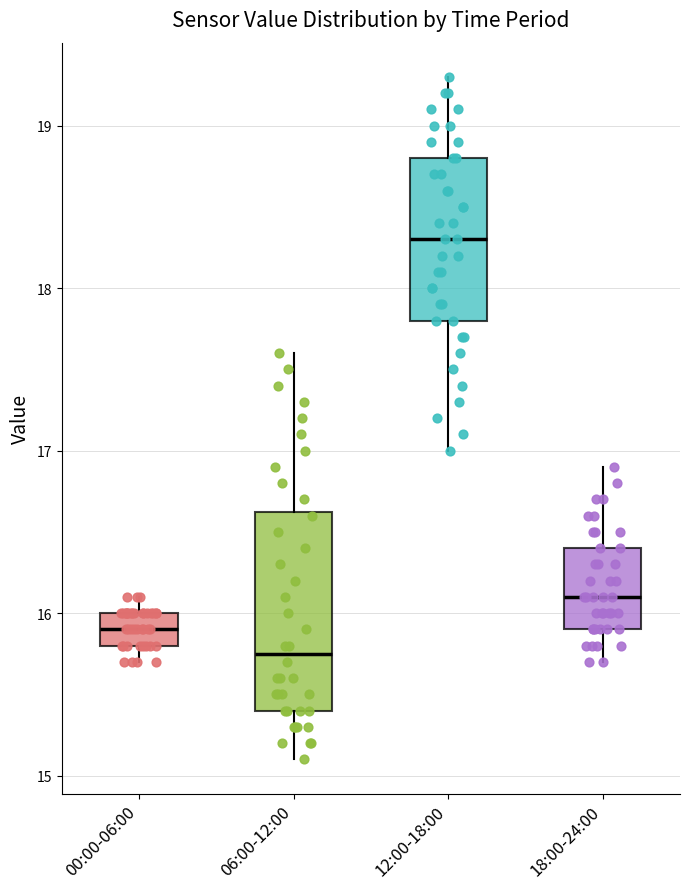

Which box has the highest median line?

12:00-18:00